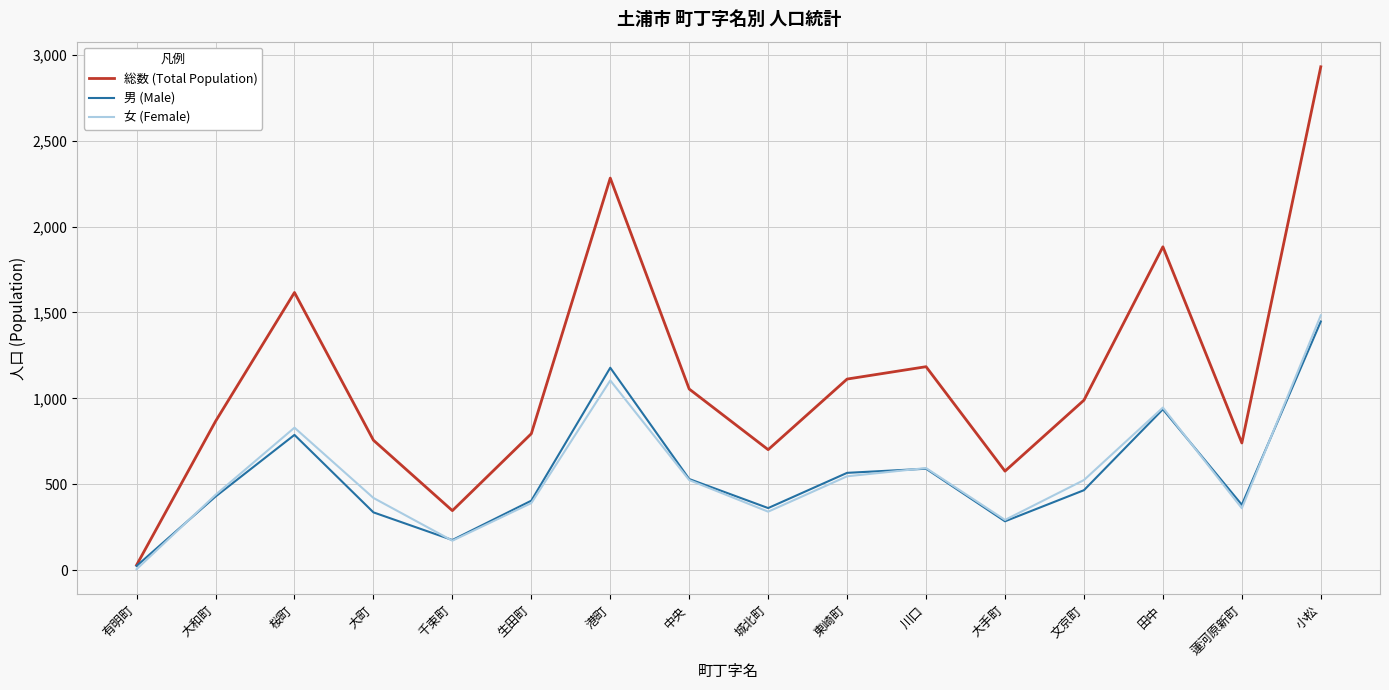

What position from the right is 千束町?

12